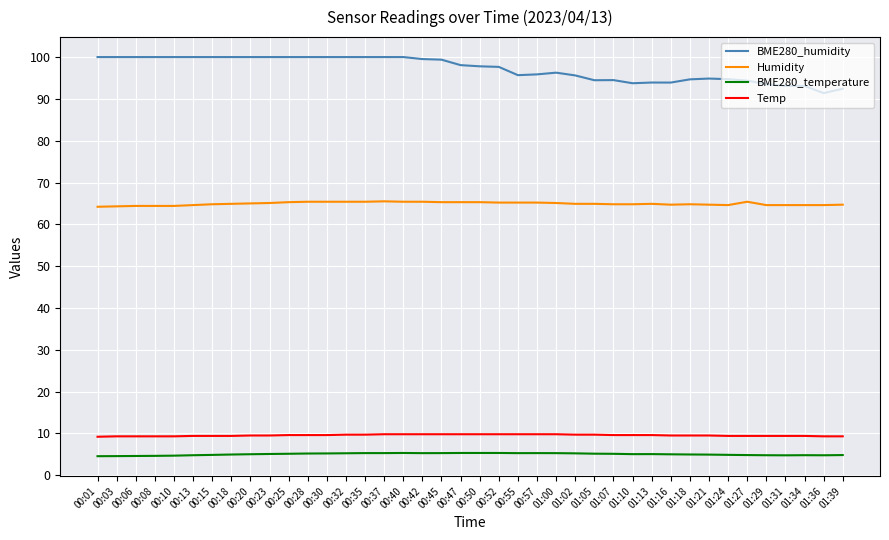

What is the maximum value shown in the chart?

100.0